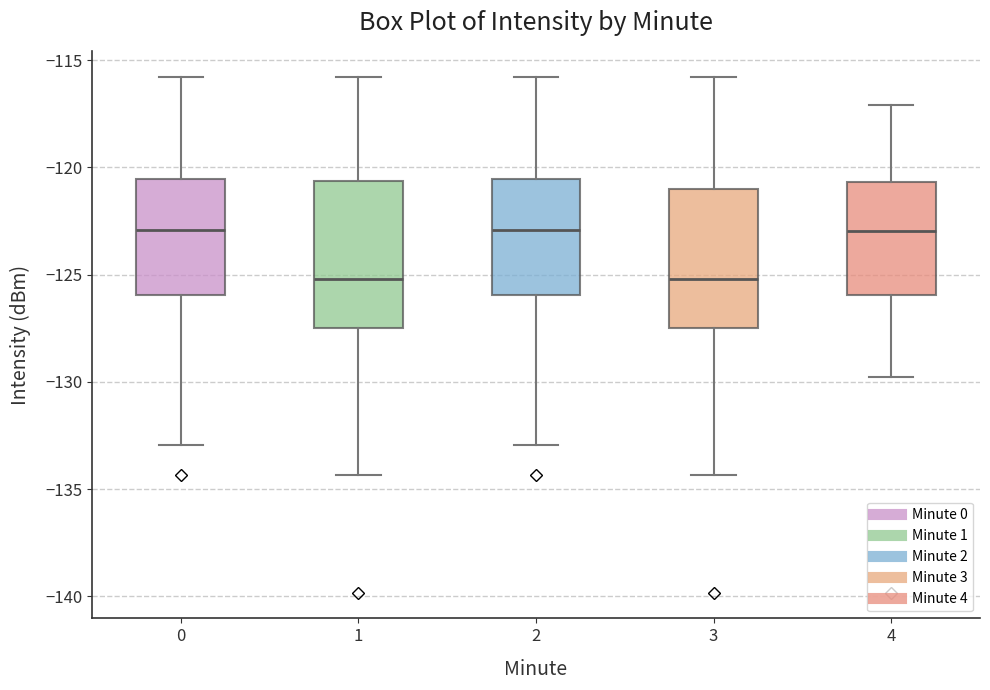

Reading left to right, read every box against the y-axis: the position of its median line, the range the box covers, and the ends of its whiskers. The values are not printed on the chart, so give them approximately, as read against the axis.

0: median -123.0, box -126.0 to -120.5, whiskers -133.0 to -116.0
1: median -125.0, box -127.5 to -120.5, whiskers -134.5 to -116.0
2: median -123.0, box -126.0 to -120.5, whiskers -133.0 to -116.0
3: median -125.0, box -127.5 to -121.0, whiskers -134.5 to -116.0
4: median -123.0, box -126.0 to -120.5, whiskers -130.0 to -117.0